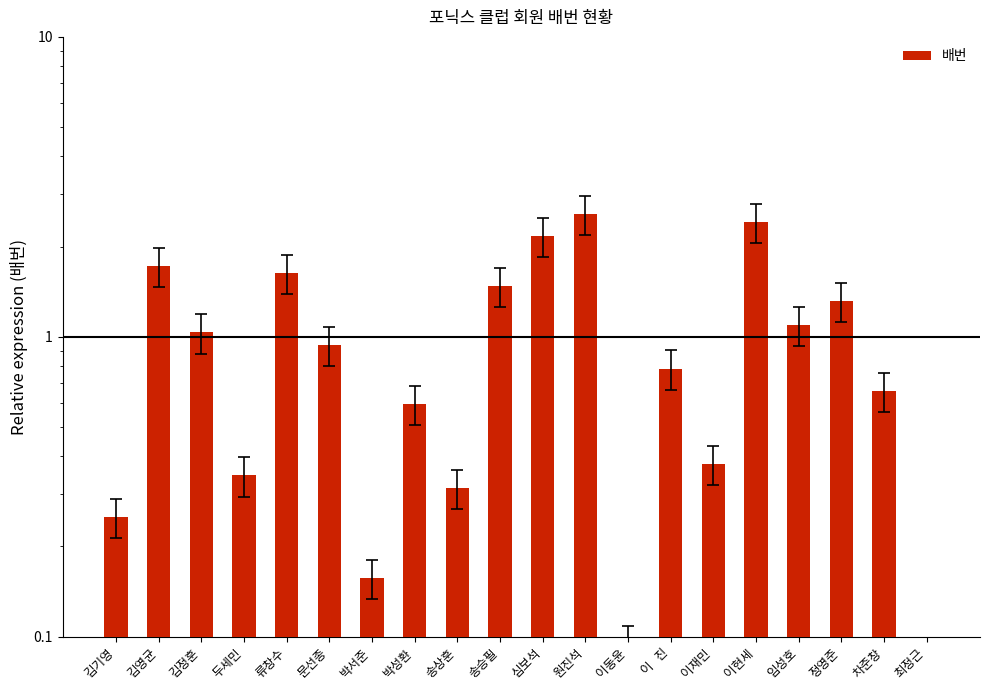

The value at 류창수 is 1.6. True or false?

True